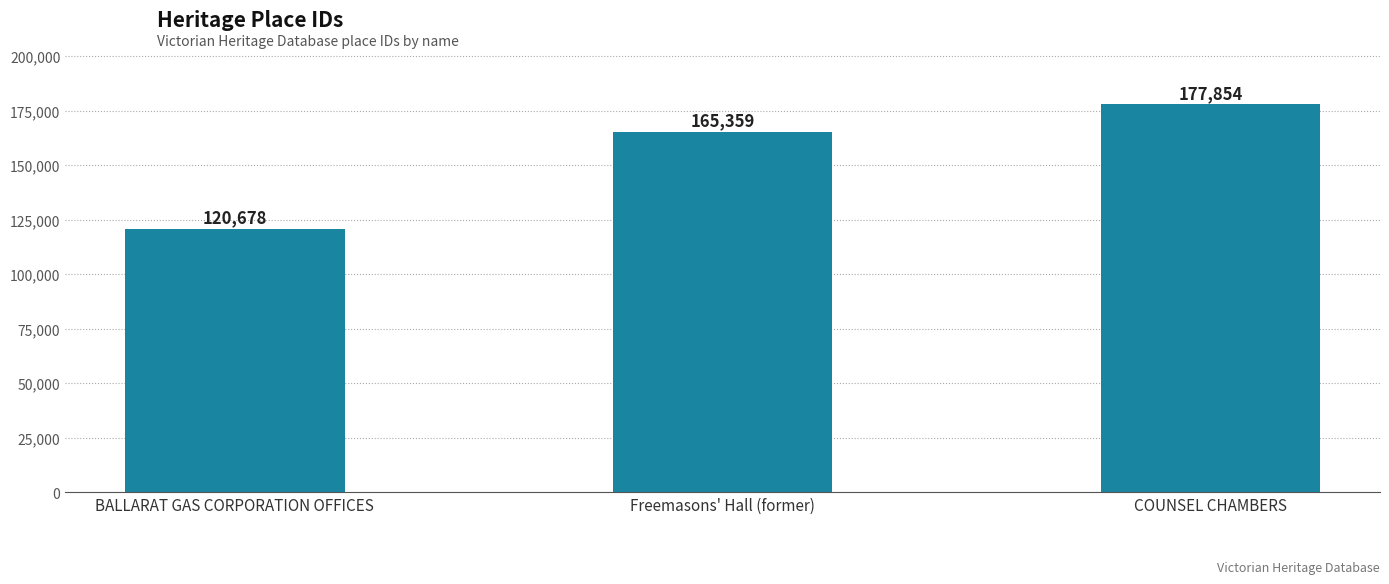

What is the value of the 2nd bar from the left?

165359